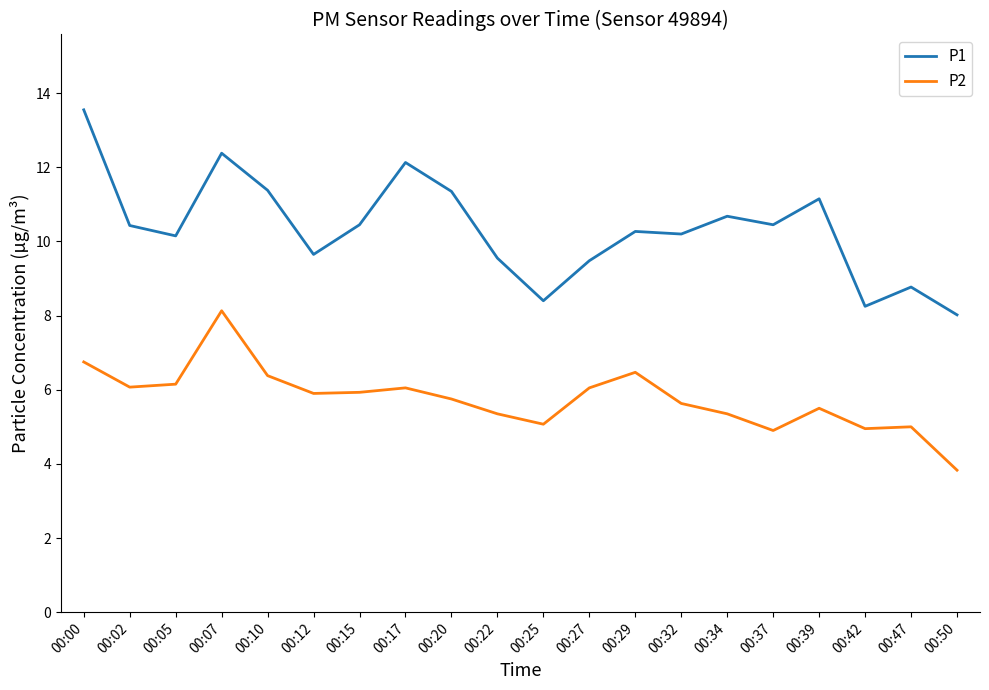

What is the difference between the highest and lowest values at 00:25?

3.3